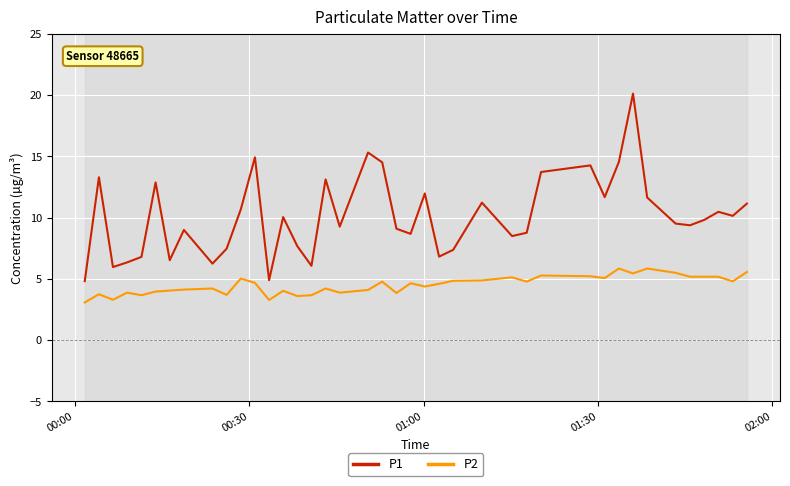

What is the maximum value for P2?

5.8